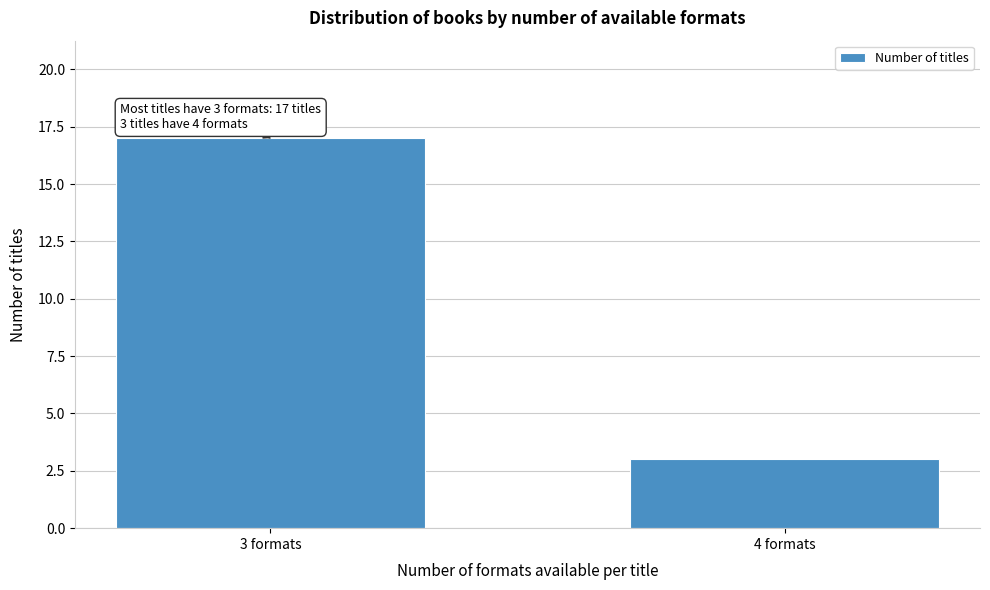

Reading left to right, what are all the values shown in this chart?

17	3